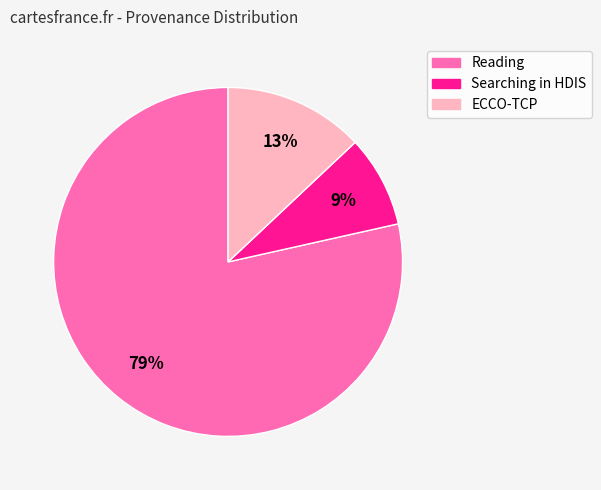

To the nearest percent, what is the average slice percentage?

33%